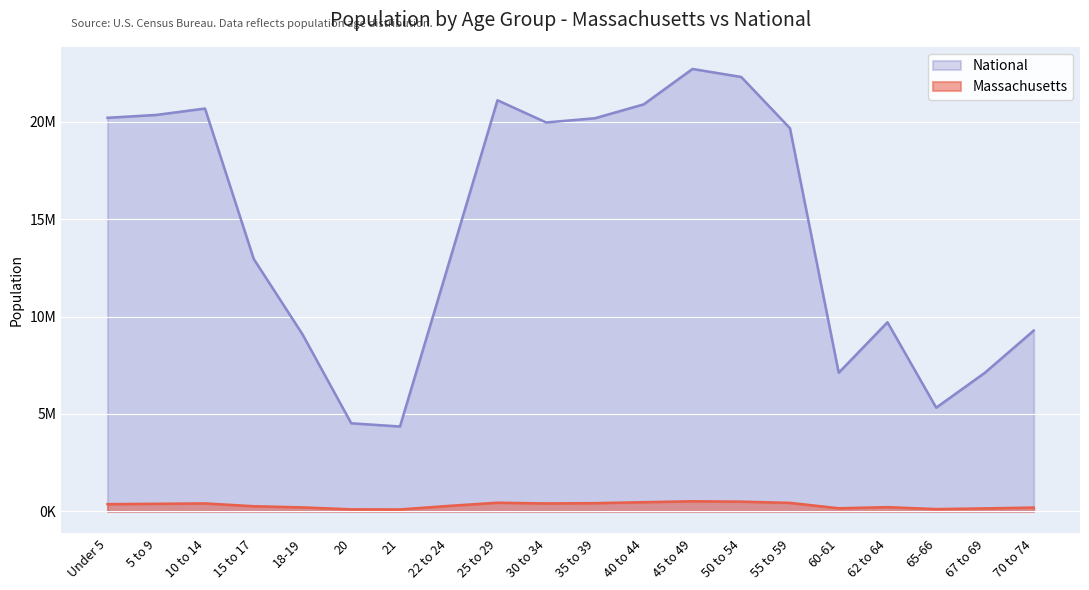

At 30 to 34, list the series in order from smallest to largest.

Massachusetts, National